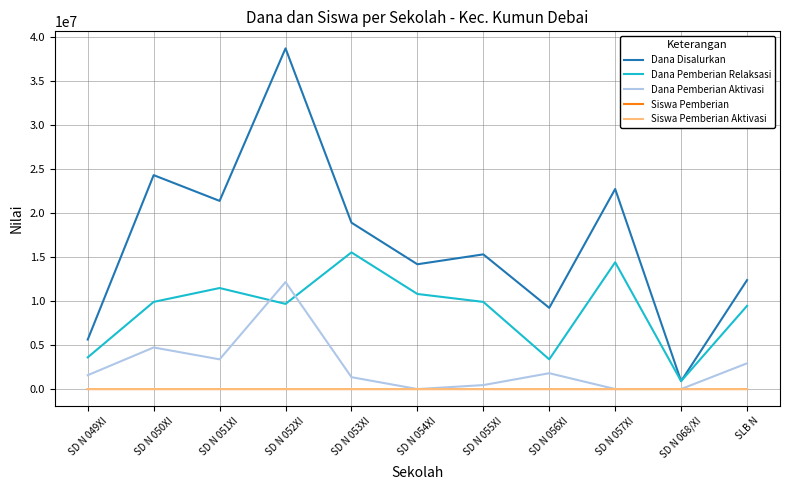

True or false: Siswa Pemberian Aktivasi and Dana Disalurkan intersect in this chart.

False